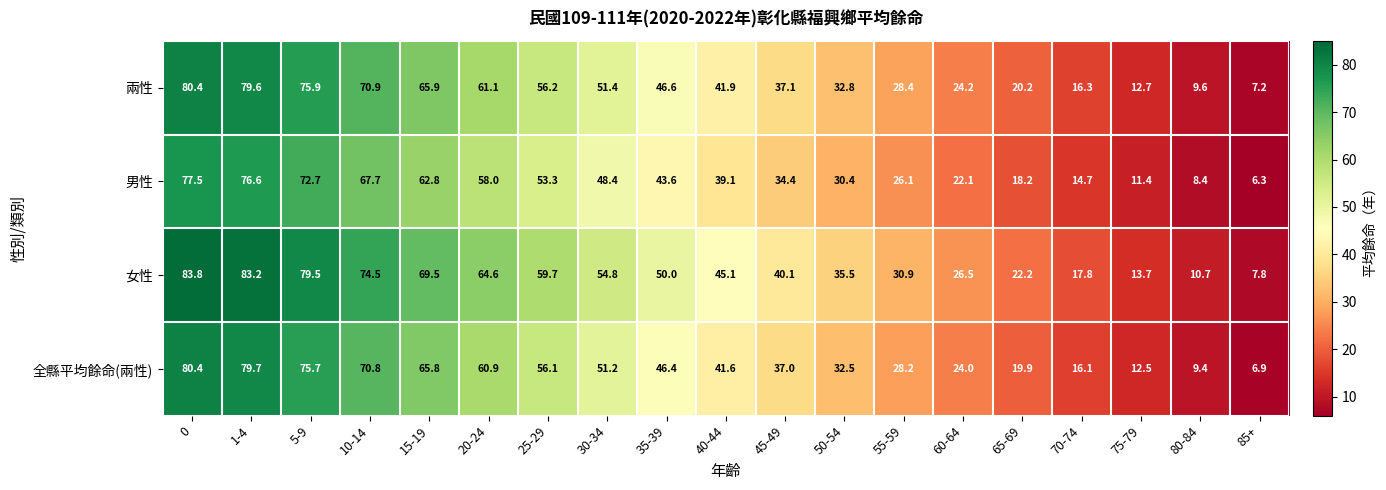

Which series has the largest total across all categories?

女性